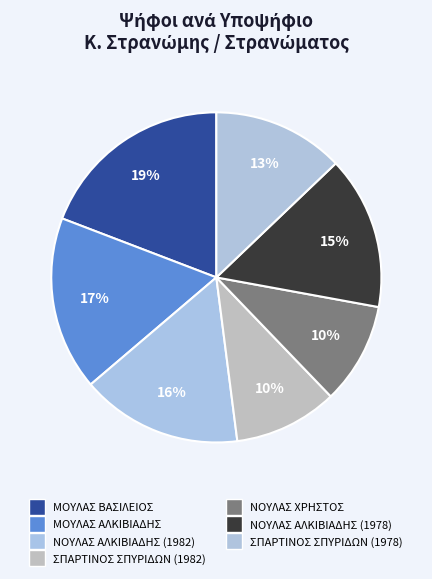

To the nearest percent, what percentage of the pie is ΝΟΥΛΑΣ ΧΡΗΣΤΟΣ?

10%